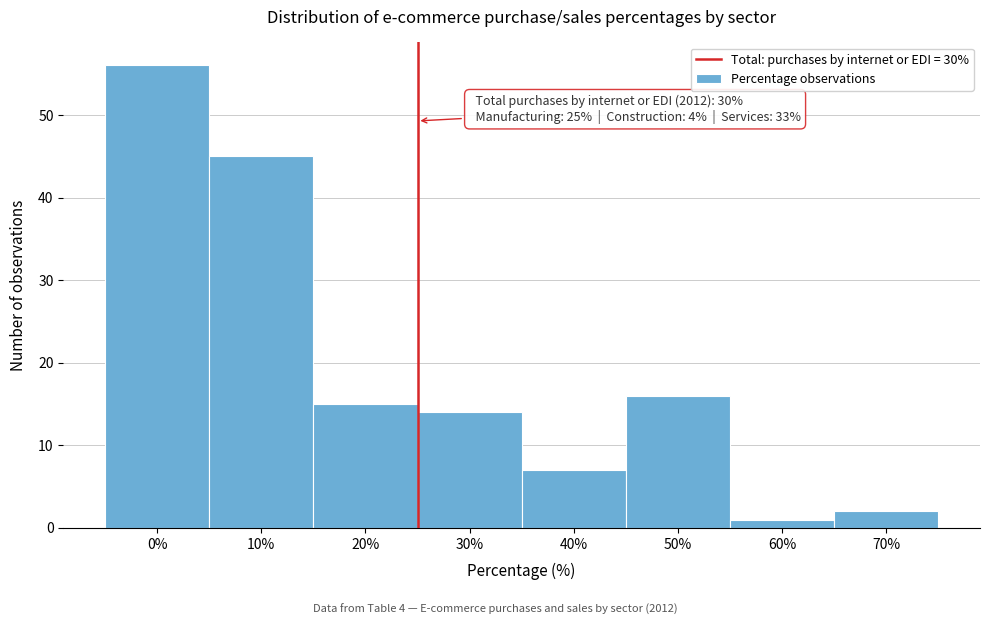

Reading left to right, extract all data points from this chart.

56	45	15	14	7	16	1	2